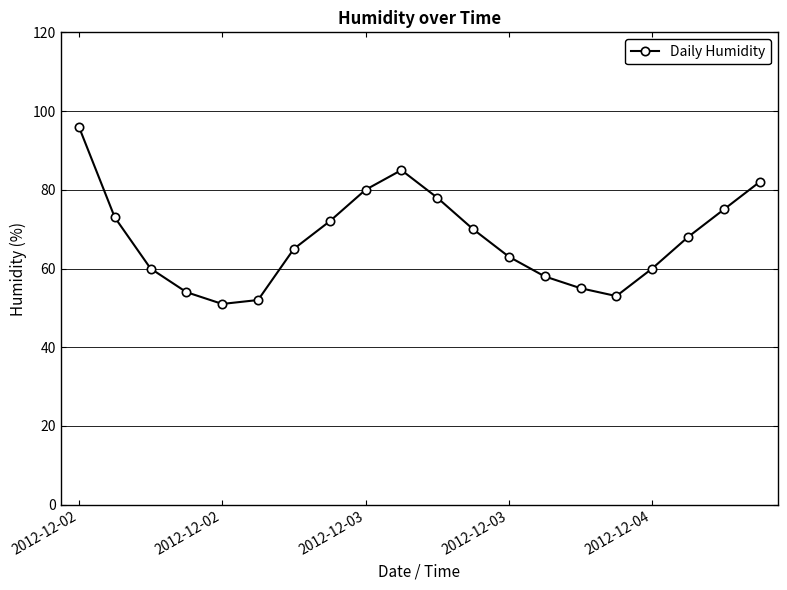

How many interior local valleys (lower than both neighbors) does the data have?

2